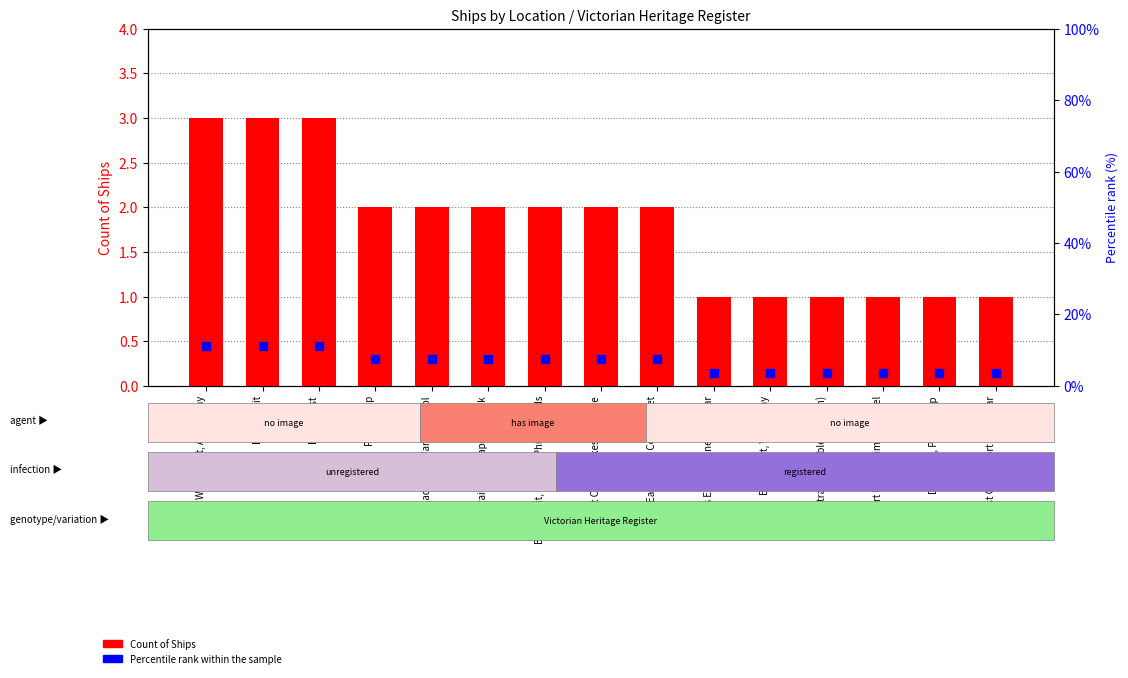

Which series has the largest total across all categories?

Percentile rank within the sample